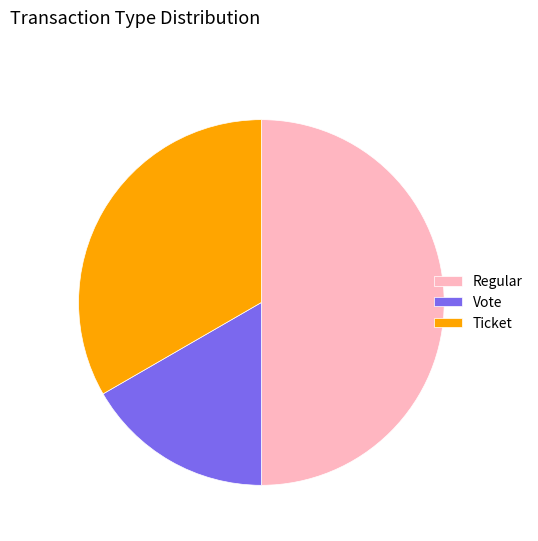

Rank the categories by value from highest to lowest.

Regular, Ticket, Vote